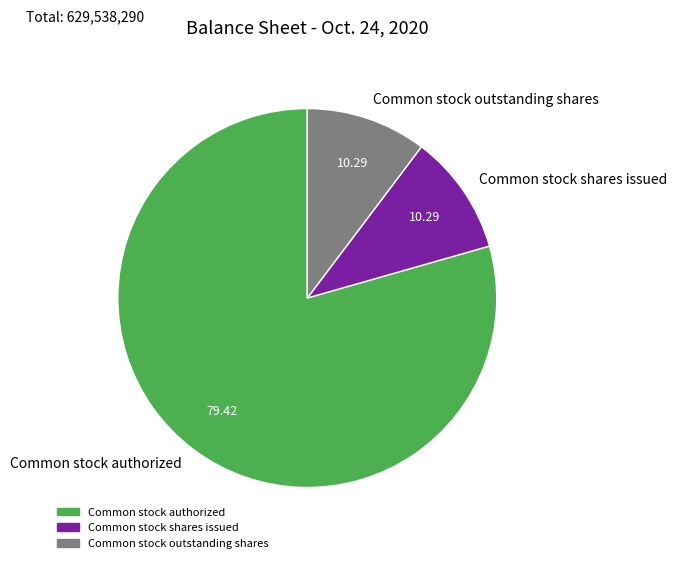

What is the largest slice in the pie chart?

Common stock authorized